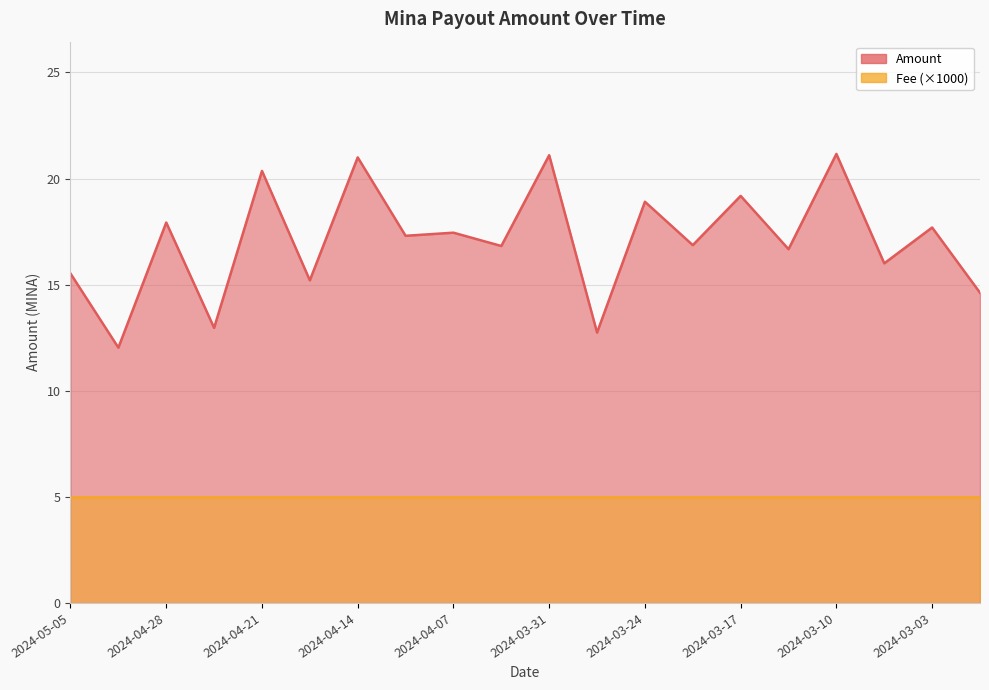

At which category does the chart reach its peak across all series?

2024-03-10